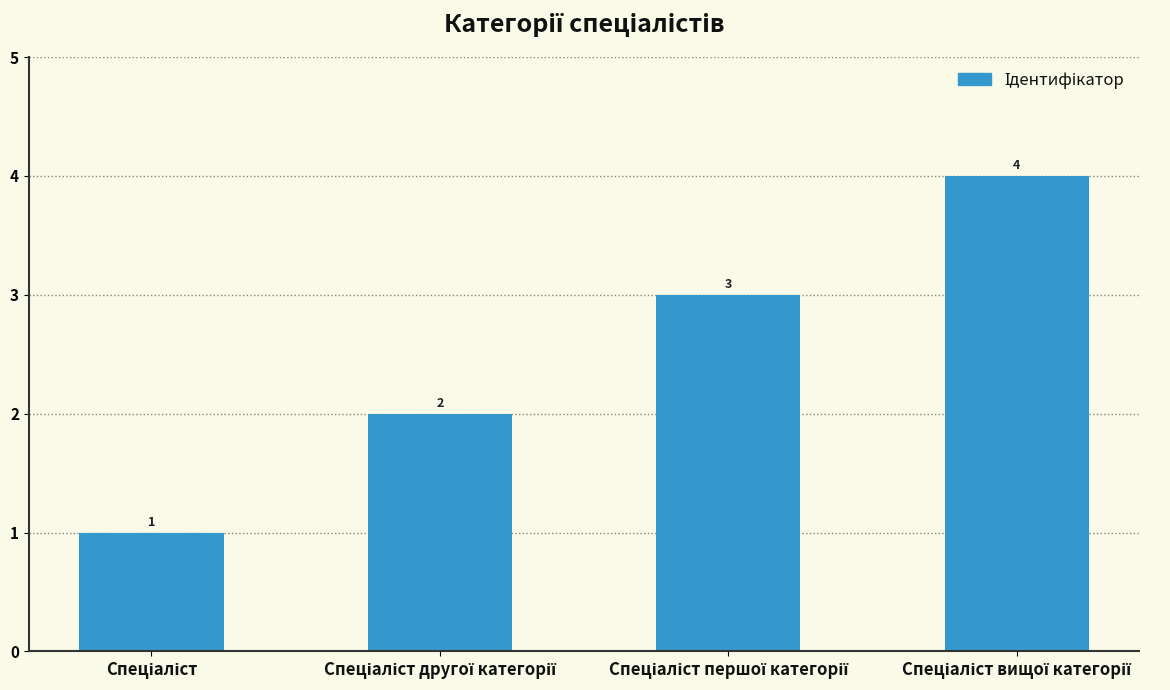

Count the values in the range 2 to 4.

3